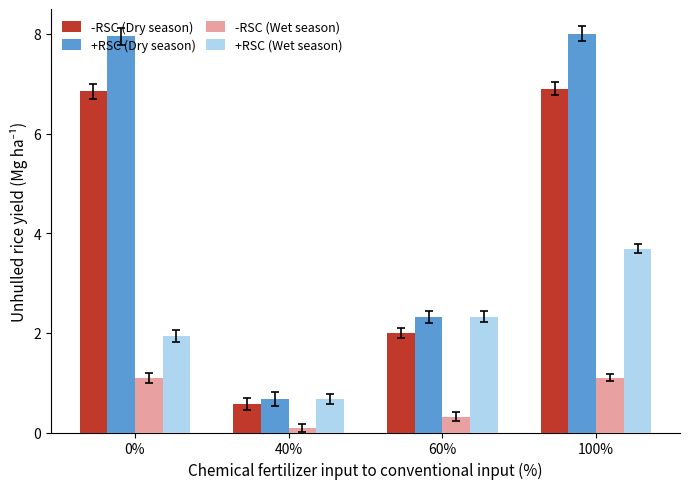

True or false: -RSC (Wet season) has a value of 1.1 at 0%.

True